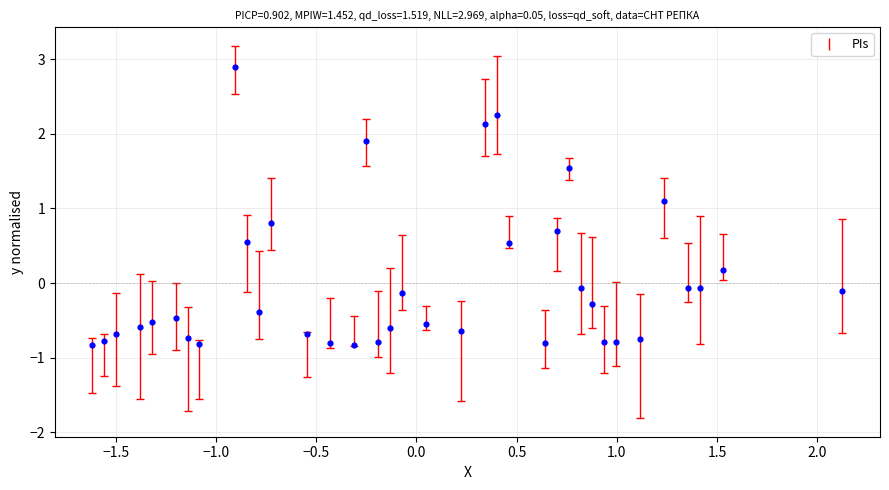

What is the range of Y values (max minus min)?

3.7